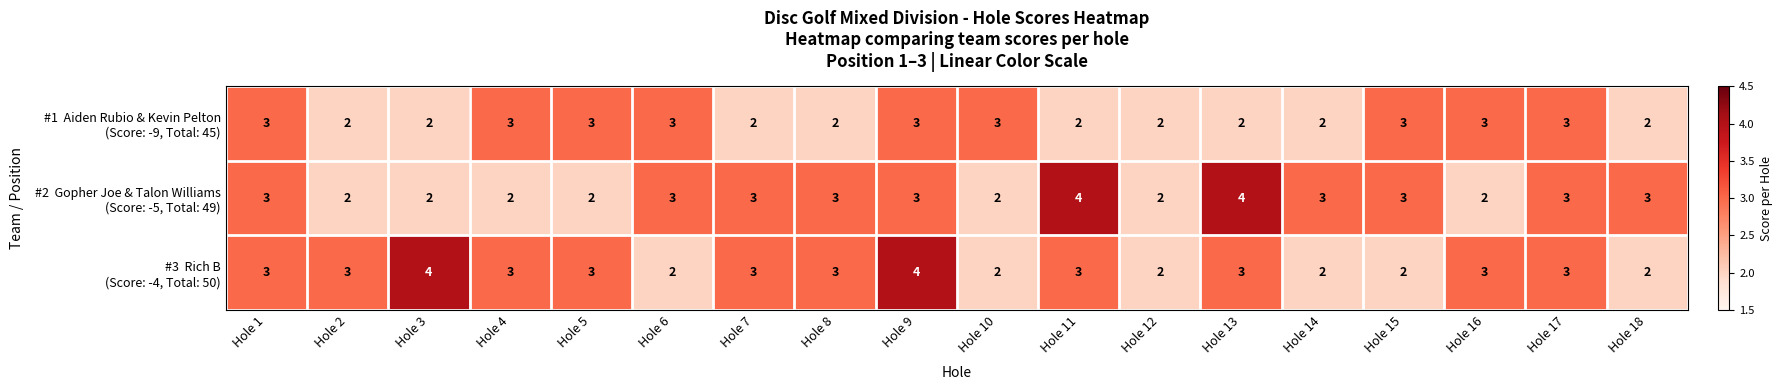

What is the minimum value shown in the chart?

2